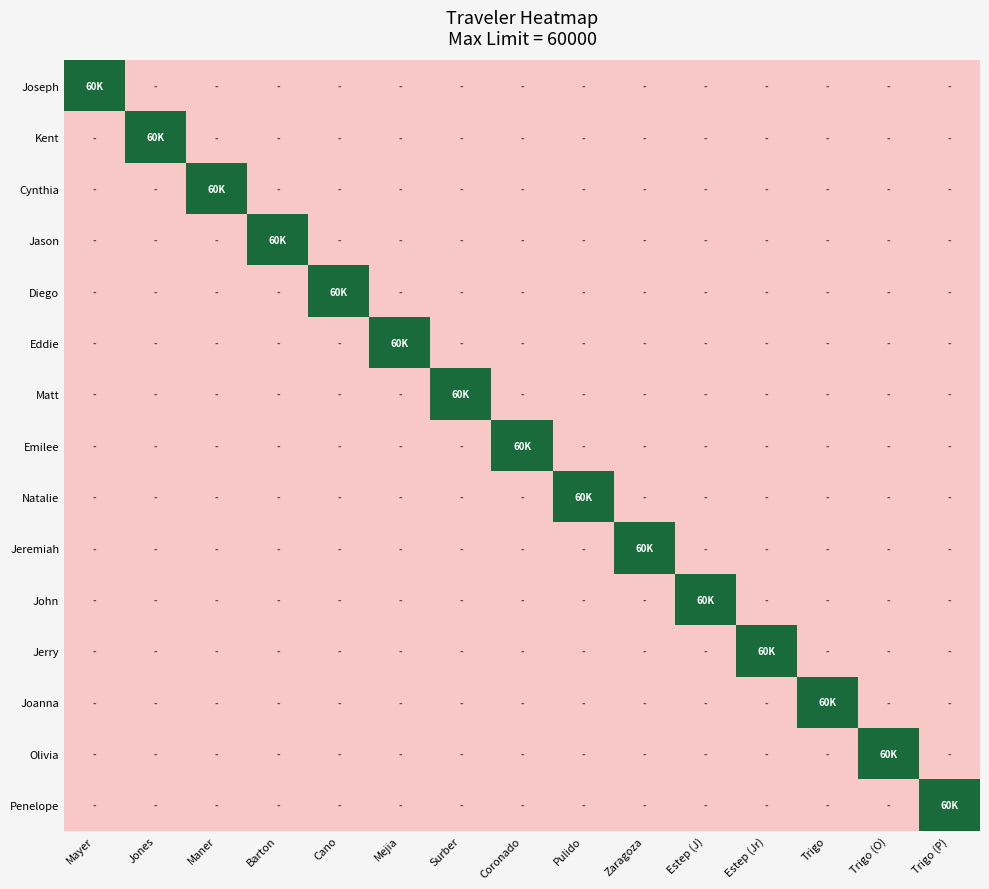

Reading left to right, what are all the values shown in this chart?

Joseph: Mayer=60000	Jones=0	Maner=0	Barton=0	Cano=0	Mejia=0	Surber=0	Coronado=0	Pulido=0	Zaragoza=0	Estep (J)=0	Estep (Jr)=0	Trigo=0	Trigo (O)=0	Trigo (P)=0
Kent: Mayer=0	Jones=60000	Maner=0	Barton=0	Cano=0	Mejia=0	Surber=0	Coronado=0	Pulido=0	Zaragoza=0	Estep (J)=0	Estep (Jr)=0	Trigo=0	Trigo (O)=0	Trigo (P)=0
Cynthia: Mayer=0	Jones=0	Maner=60000	Barton=0	Cano=0	Mejia=0	Surber=0	Coronado=0	Pulido=0	Zaragoza=0	Estep (J)=0	Estep (Jr)=0	Trigo=0	Trigo (O)=0	Trigo (P)=0
Jason: Mayer=0	Jones=0	Maner=0	Barton=60000	Cano=0	Mejia=0	Surber=0	Coronado=0	Pulido=0	Zaragoza=0	Estep (J)=0	Estep (Jr)=0	Trigo=0	Trigo (O)=0	Trigo (P)=0
Diego: Mayer=0	Jones=0	Maner=0	Barton=0	Cano=60000	Mejia=0	Surber=0	Coronado=0	Pulido=0	Zaragoza=0	Estep (J)=0	Estep (Jr)=0	Trigo=0	Trigo (O)=0	Trigo (P)=0
Eddie: Mayer=0	Jones=0	Maner=0	Barton=0	Cano=0	Mejia=60000	Surber=0	Coronado=0	Pulido=0	Zaragoza=0	Estep (J)=0	Estep (Jr)=0	Trigo=0	Trigo (O)=0	Trigo (P)=0
Matt: Mayer=0	Jones=0	Maner=0	Barton=0	Cano=0	Mejia=0	Surber=60000	Coronado=0	Pulido=0	Zaragoza=0	Estep (J)=0	Estep (Jr)=0	Trigo=0	Trigo (O)=0	Trigo (P)=0
Emilee: Mayer=0	Jones=0	Maner=0	Barton=0	Cano=0	Mejia=0	Surber=0	Coronado=60000	Pulido=0	Zaragoza=0	Estep (J)=0	Estep (Jr)=0	Trigo=0	Trigo (O)=0	Trigo (P)=0
Natalie: Mayer=0	Jones=0	Maner=0	Barton=0	Cano=0	Mejia=0	Surber=0	Coronado=0	Pulido=60000	Zaragoza=0	Estep (J)=0	Estep (Jr)=0	Trigo=0	Trigo (O)=0	Trigo (P)=0
Jeremiah: Mayer=0	Jones=0	Maner=0	Barton=0	Cano=0	Mejia=0	Surber=0	Coronado=0	Pulido=0	Zaragoza=60000	Estep (J)=0	Estep (Jr)=0	Trigo=0	Trigo (O)=0	Trigo (P)=0
John: Mayer=0	Jones=0	Maner=0	Barton=0	Cano=0	Mejia=0	Surber=0	Coronado=0	Pulido=0	Zaragoza=0	Estep (J)=60000	Estep (Jr)=0	Trigo=0	Trigo (O)=0	Trigo (P)=0
Jerry: Mayer=0	Jones=0	Maner=0	Barton=0	Cano=0	Mejia=0	Surber=0	Coronado=0	Pulido=0	Zaragoza=0	Estep (J)=0	Estep (Jr)=60000	Trigo=0	Trigo (O)=0	Trigo (P)=0
Joanna: Mayer=0	Jones=0	Maner=0	Barton=0	Cano=0	Mejia=0	Surber=0	Coronado=0	Pulido=0	Zaragoza=0	Estep (J)=0	Estep (Jr)=0	Trigo=60000	Trigo (O)=0	Trigo (P)=0
Olivia: Mayer=0	Jones=0	Maner=0	Barton=0	Cano=0	Mejia=0	Surber=0	Coronado=0	Pulido=0	Zaragoza=0	Estep (J)=0	Estep (Jr)=0	Trigo=0	Trigo (O)=60000	Trigo (P)=0
Penelope: Mayer=0	Jones=0	Maner=0	Barton=0	Cano=0	Mejia=0	Surber=0	Coronado=0	Pulido=0	Zaragoza=0	Estep (J)=0	Estep (Jr)=0	Trigo=0	Trigo (O)=0	Trigo (P)=60000